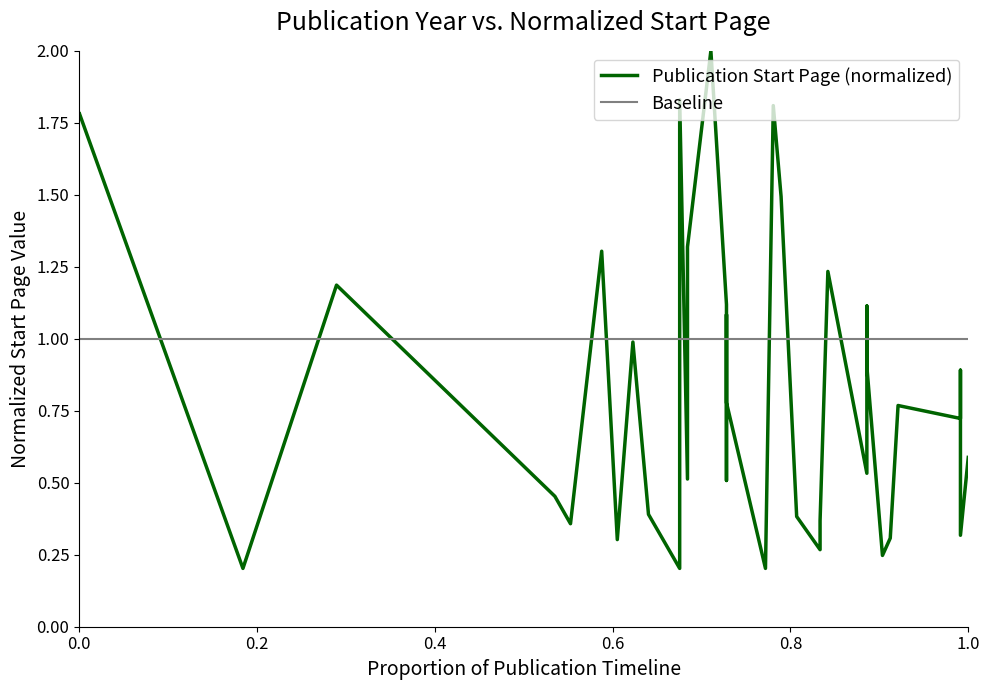

The value of Baseline at 17 is 0.4. True or false?

False